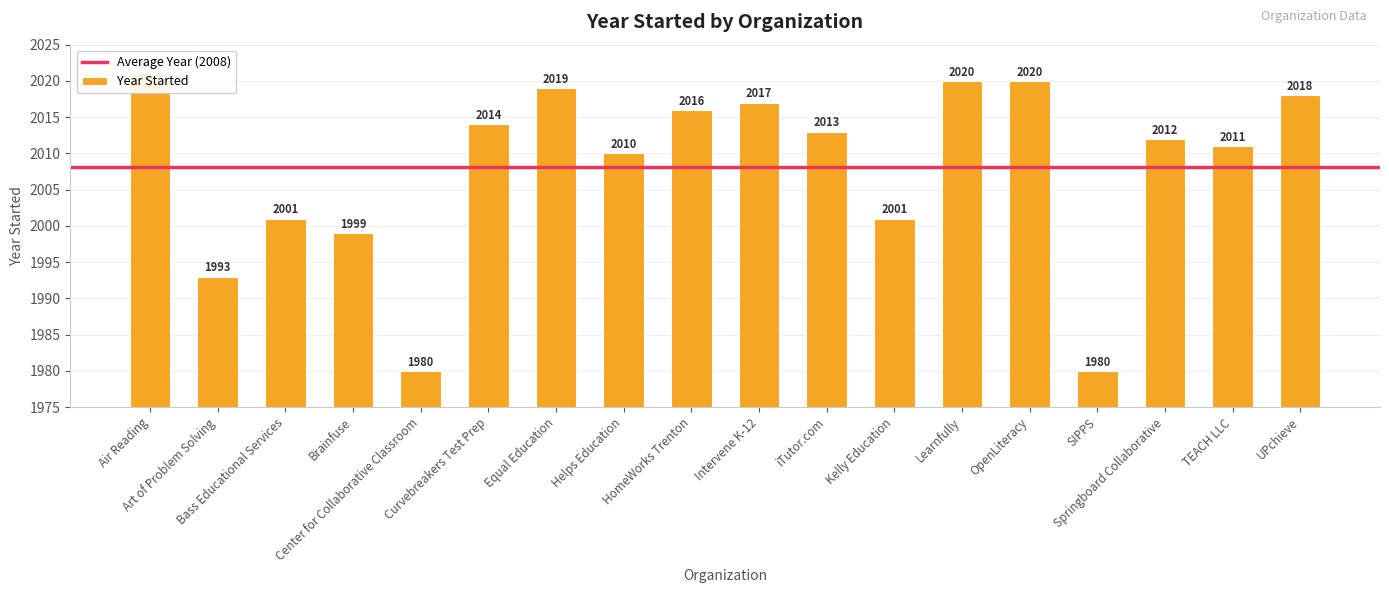

What is the difference between the values at Kelly Education and OpenLiteracy?

19